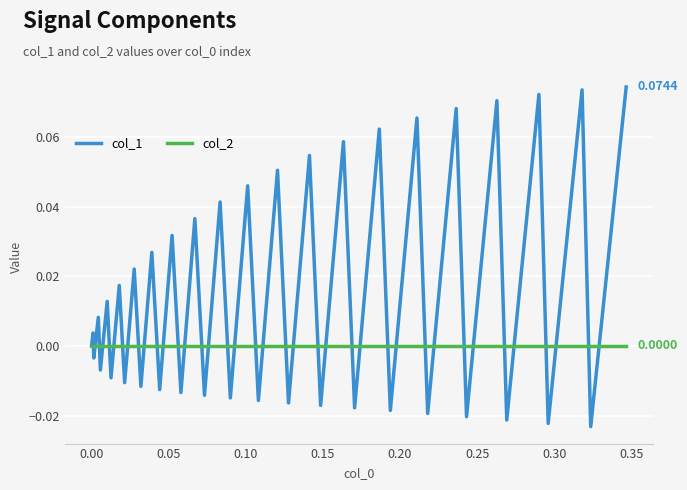

Which series has the largest total across all categories?

col_1